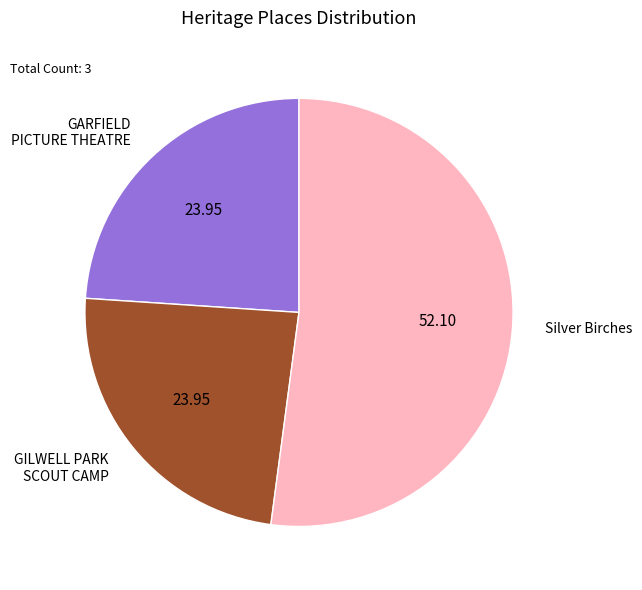

Combined, do Silver Birches and GARFIELD PICTURE THEATRE account for over 50%?

Yes